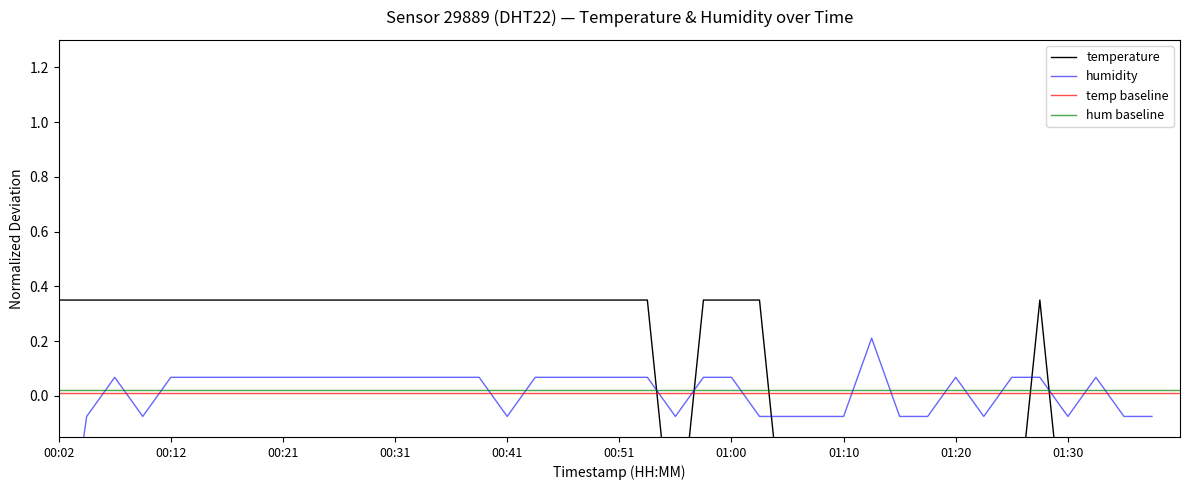

How many positive values does the humidity series have?

25